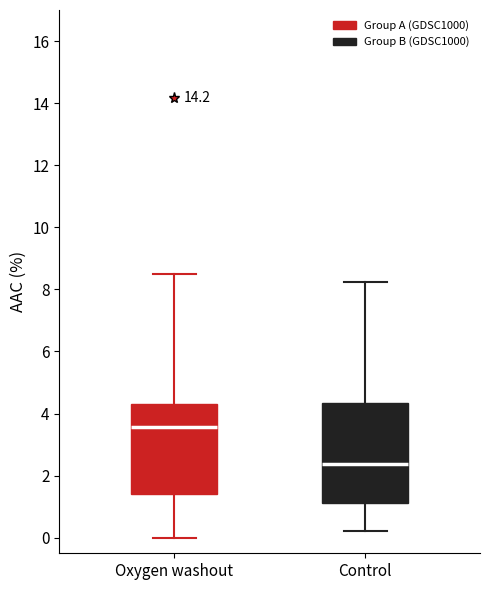

Comparing the boxes themselves (not the whiskers), which one is the tallest?

Control